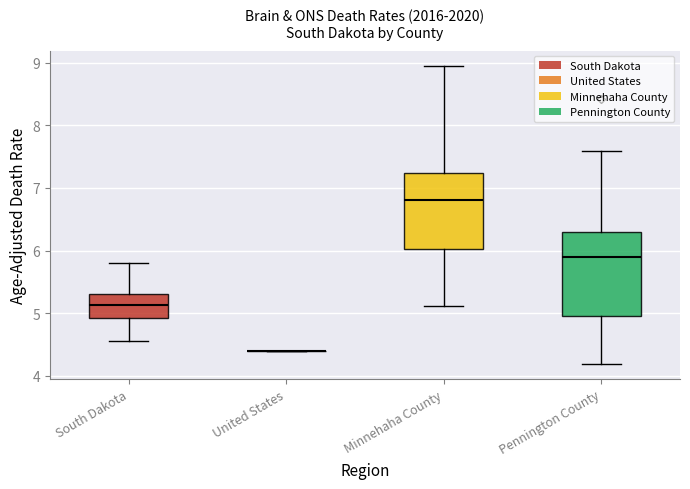

Reading left to right, transcribe this box plot: for each box, give where its median line is, the range the box spans, and where its two whiskers end, as read against the y-axis. The values are not printed on the chart, so give them approximately, as read against the axis.

South Dakota: median 5.1, box 4.9 to 5.3, whiskers 4.6 to 5.8
United States: box collapsed to a line at 4.4, whiskers 4.4 to 4.4
Minnehaha County: median 6.8, box 6.0 to 7.2, whiskers 5.1 to 9.0
Pennington County: median 5.9, box 5.0 to 6.3, whiskers 4.2 to 7.6